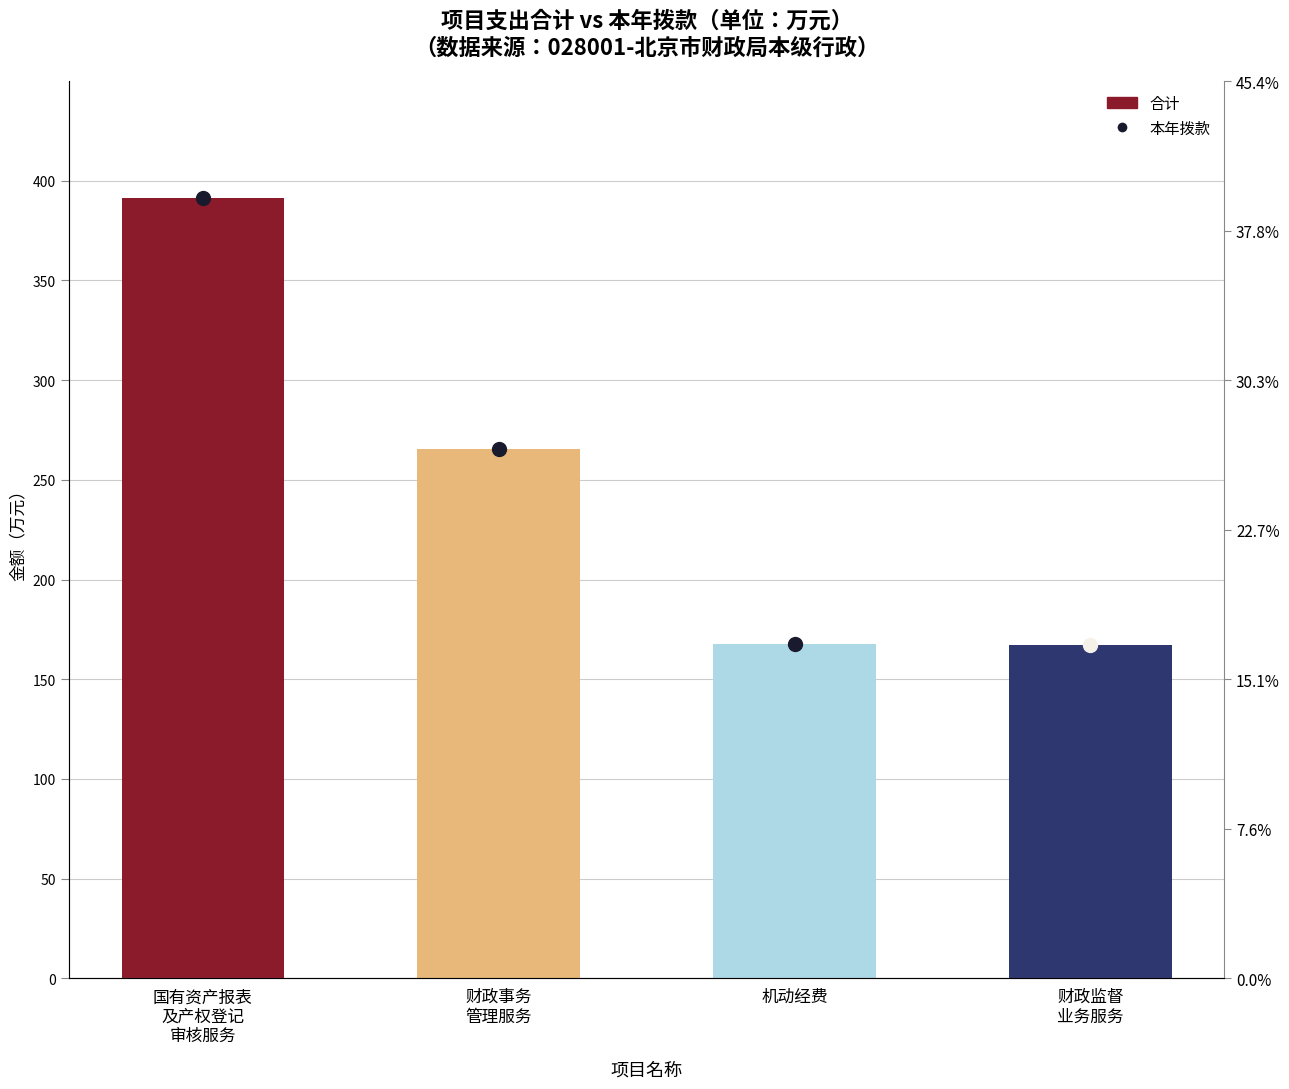

What is the ratio of the value at 国有资产报表
及产权登记
审核服务 to the value at 机动经费?

2.3